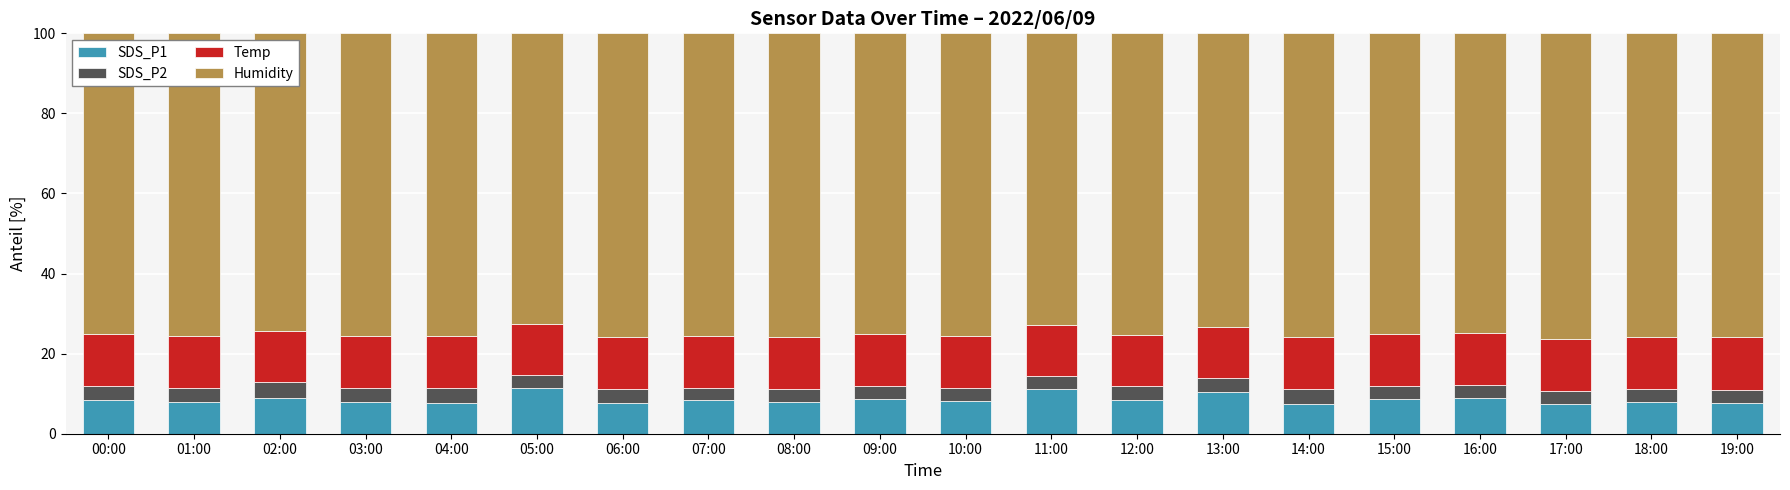

What is the highest value of the SDS_P1 series?

11.4